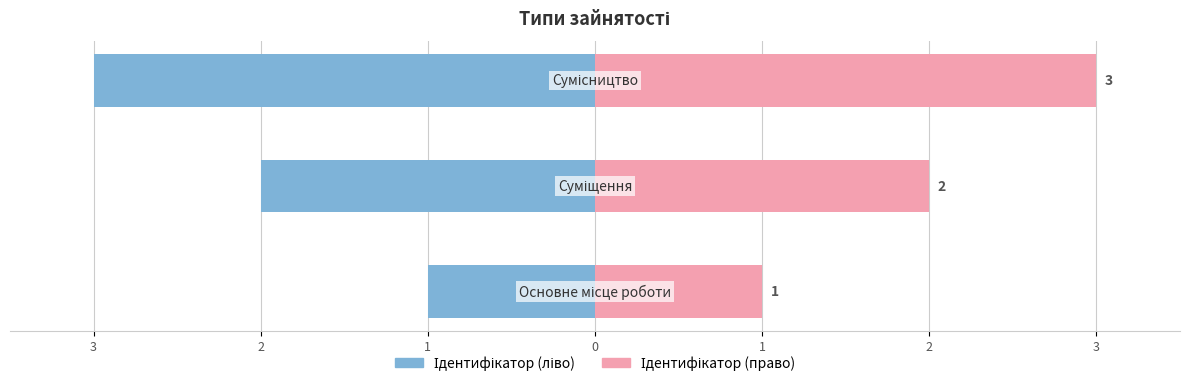

Which series has the widest spread of values?

Ідентифікатор (ліво)